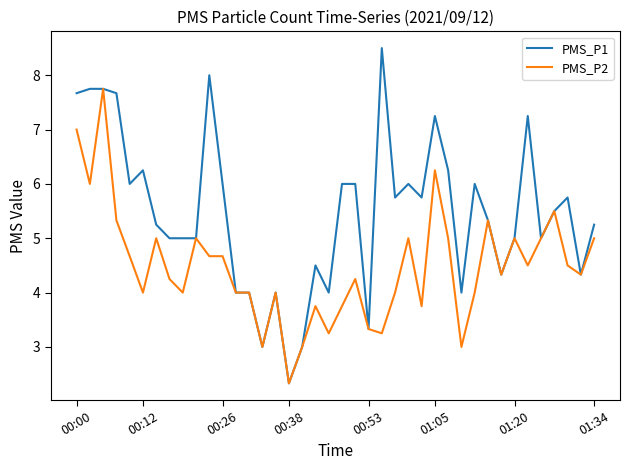

What is the highest value of the PMS_P1 series?

8.5